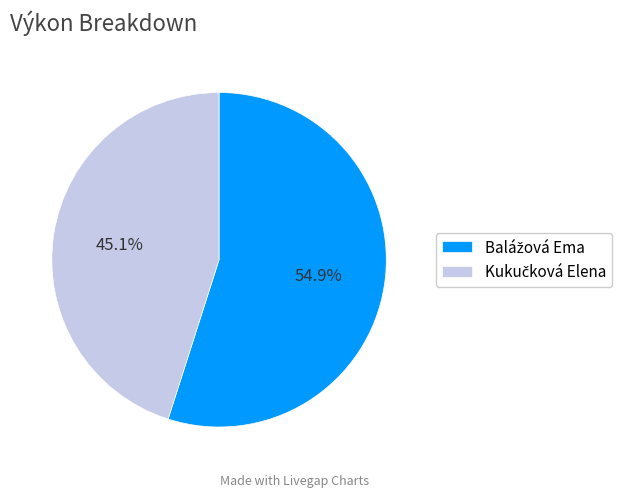

Is there a majority slice in this chart?

Yes